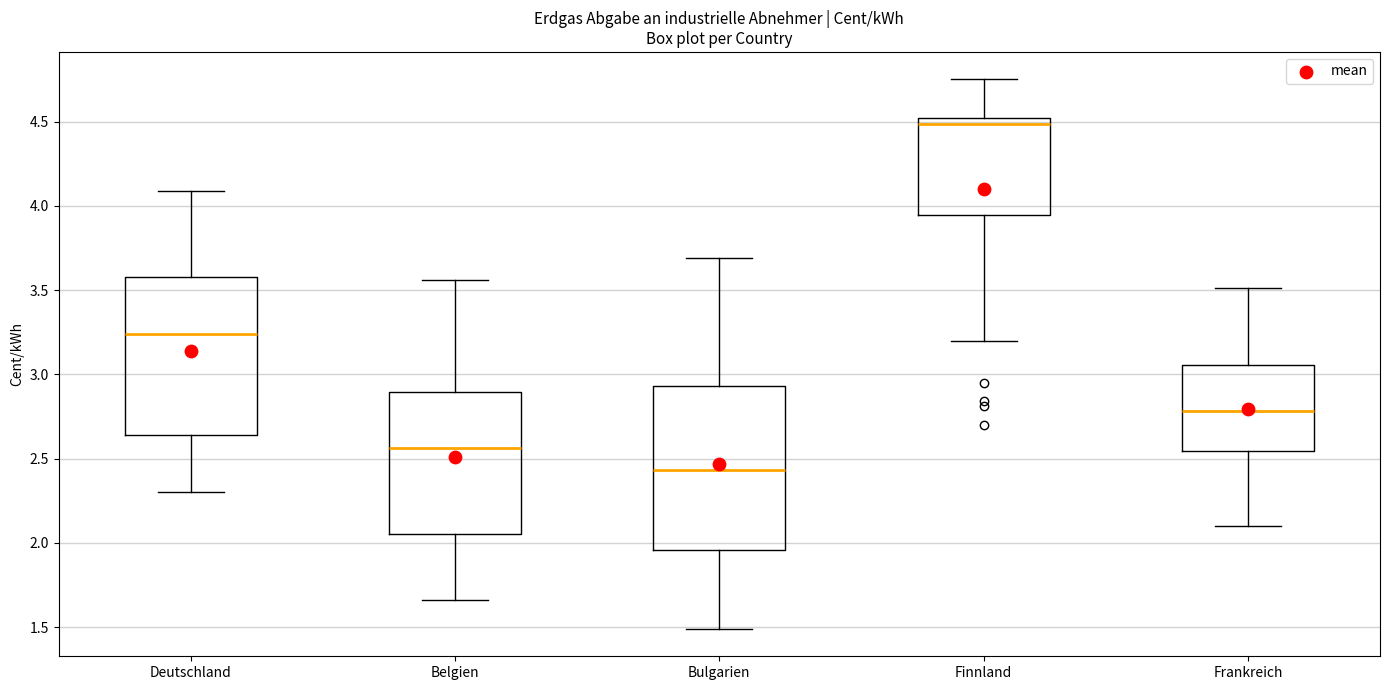

Where does the lower whisker of the box for Bulgarien end on the y-axis? The values are not printed on the chart, so give them approximately, as read against the axis.

1.50